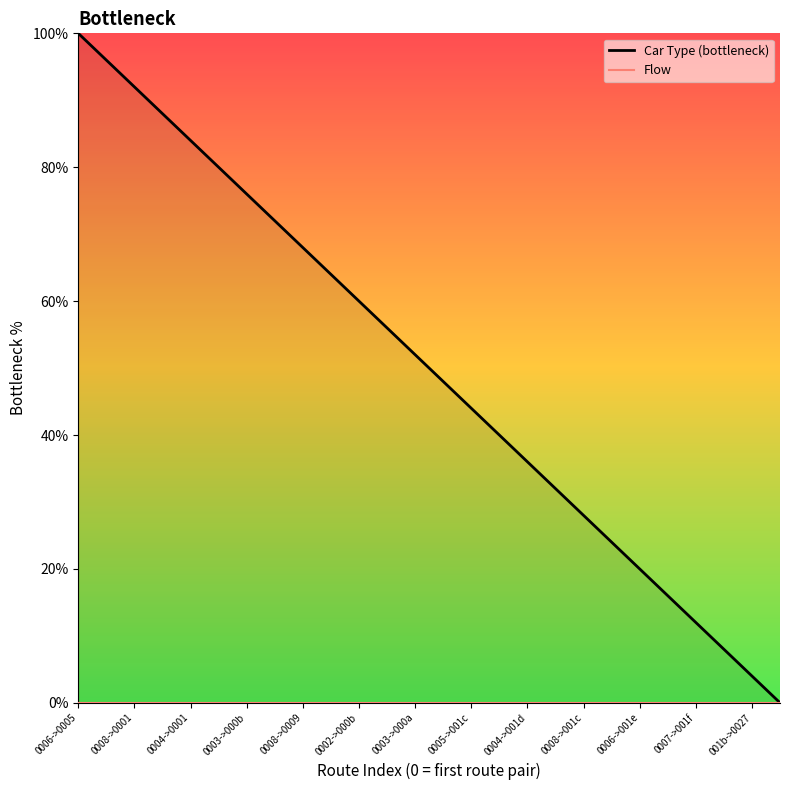

Reading left to right, extract all data points from this chart.

Car Type (bottleneck): 100.0	96.0	92.0	88.0	84.0	80.0	76.0	72.0	68.0	64.0	60.0	56.0	52.0	48.0	44.0	40.0	36.0	32.0	28.0	24.0	20.0	16.0	12.0	8.0	4.0	0.0
Flow: 0.0	0.0	0.0	0.0	0.0	0.0	0.0	0.0	0.0	0.0	0.0	0.0	0.0	0.0	0.0	0.0	0.0	0.0	0.0	0.0	0.0	0.0	0.0	0.0	0.0	0.0